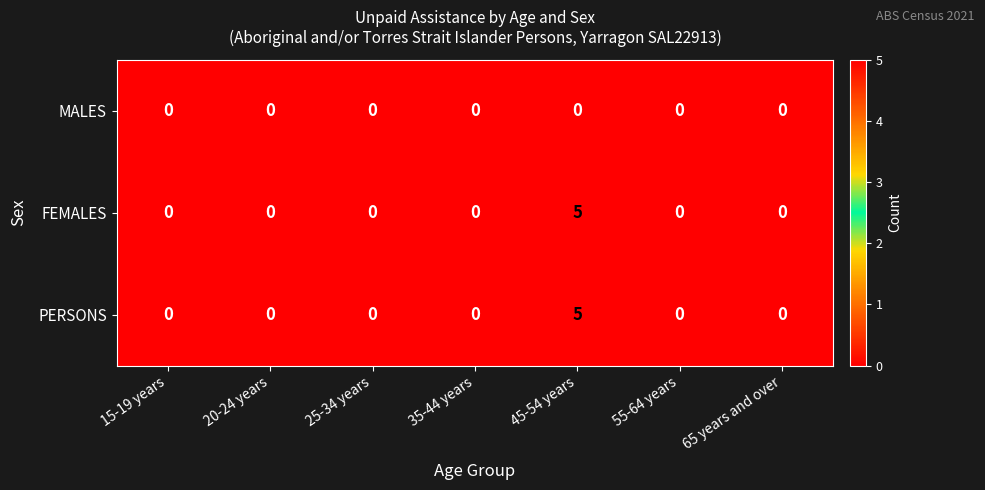

Count the number of data series in this chart.

3